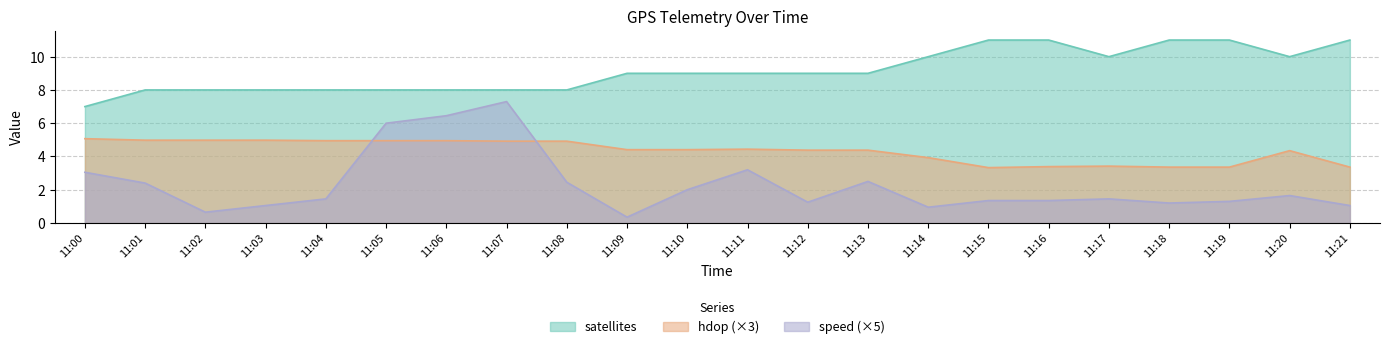

Reading left to right, list all the values displayed in this chart.

speed: 11:00=3.0	11:01=2.4	11:02=0.7	11:03=1.1	11:04=1.4	11:05=6.0	11:06=6.5	11:07=7.3	11:08=2.5	11:09=0.4	11:10=2.0	11:11=3.2	11:12=1.2	11:13=2.5	11:14=0.9	11:15=1.4	11:16=1.4	11:17=1.4	11:18=1.2	11:19=1.3	11:20=1.7	11:21=1.1
hdop: 11:00=5.1	11:01=5.0	11:02=5.0	11:03=5.0	11:04=4.9	11:05=4.9	11:06=4.9	11:07=4.9	11:08=4.9	11:09=4.4	11:10=4.4	11:11=4.4	11:12=4.4	11:13=4.4	11:14=3.9	11:15=3.3	11:16=3.4	11:17=3.4	11:18=3.4	11:19=3.4	11:20=4.3	11:21=3.4
satellites: 11:00=7.0	11:01=8.0	11:02=8.0	11:03=8.0	11:04=8.0	11:05=8.0	11:06=8.0	11:07=8.0	11:08=8.0	11:09=9.0	11:10=9.0	11:11=9.0	11:12=9.0	11:13=9.0	11:14=10.0	11:15=11.0	11:16=11.0	11:17=10.0	11:18=11.0	11:19=11.0	11:20=10.0	11:21=11.0